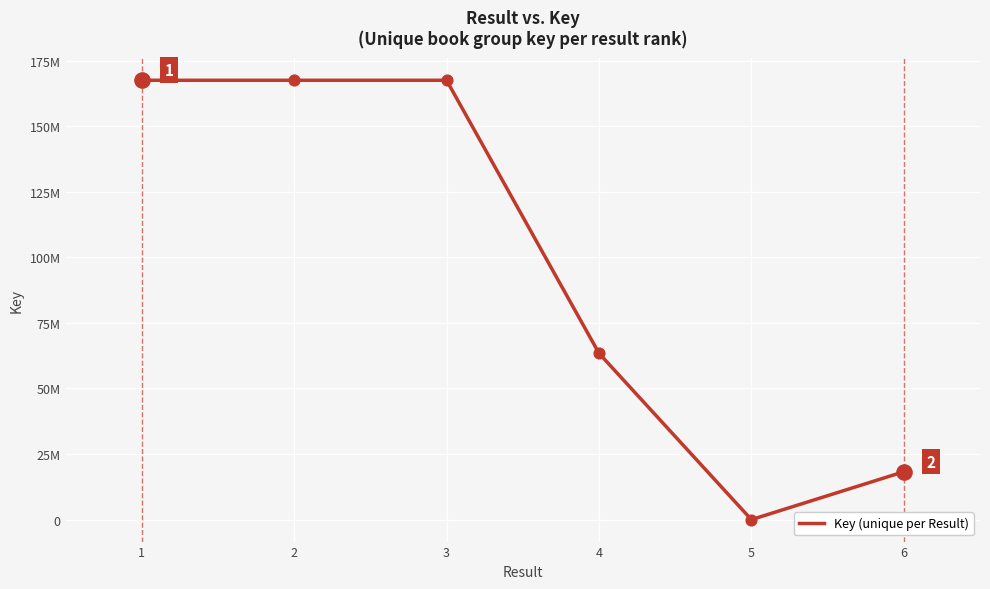

What is the change in value from 3 to 5?

-167482546